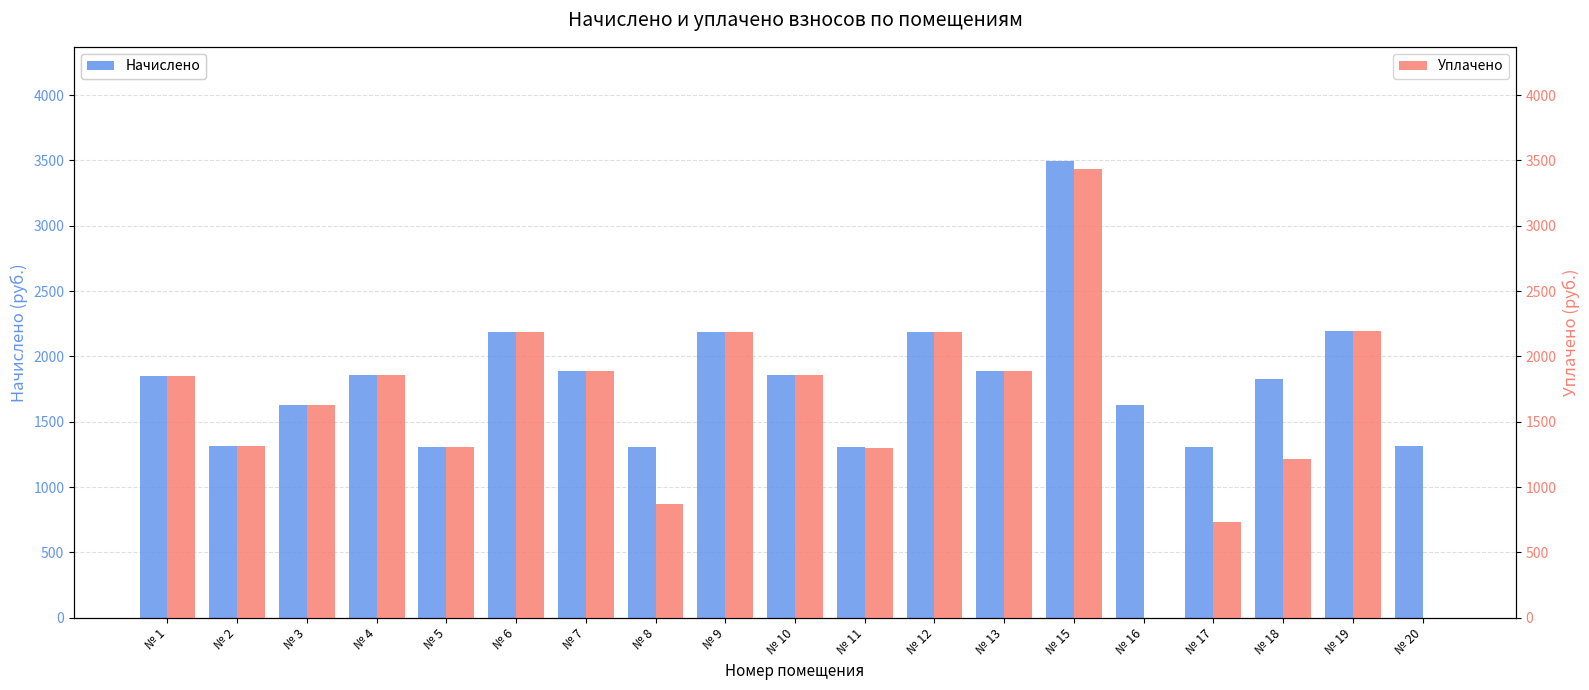

Reading right to left, what are all the values shown in this chart?

Начислено: № 20=1312.6	№ 19=2197.4	№ 18=1825.1	№ 17=1308.9	№ 16=1626.0	№ 15=3495.3	№ 13=1891.4	№ 12=2190.1	№ 11=1305.2	№ 10=1858.3	№ 9=2190.1	№ 8=1305.2	№ 7=1891.4	№ 6=2190.1	№ 5=1305.2	№ 4=1858.3	№ 3=1629.7	№ 2=1312.6	№ 1=1847.2
Уплачено: № 20=0.0	№ 19=2197.4	№ 18=1216.7	№ 17=731.9	№ 16=0.0	№ 15=3433.0	№ 13=1891.4	№ 12=2190.1	№ 11=1298.1	№ 10=1858.3	№ 9=2190.1	№ 8=870.1	№ 7=1891.4	№ 6=2190.1	№ 5=1305.2	№ 4=1858.3	№ 3=1629.7	№ 2=1312.6	№ 1=1847.2